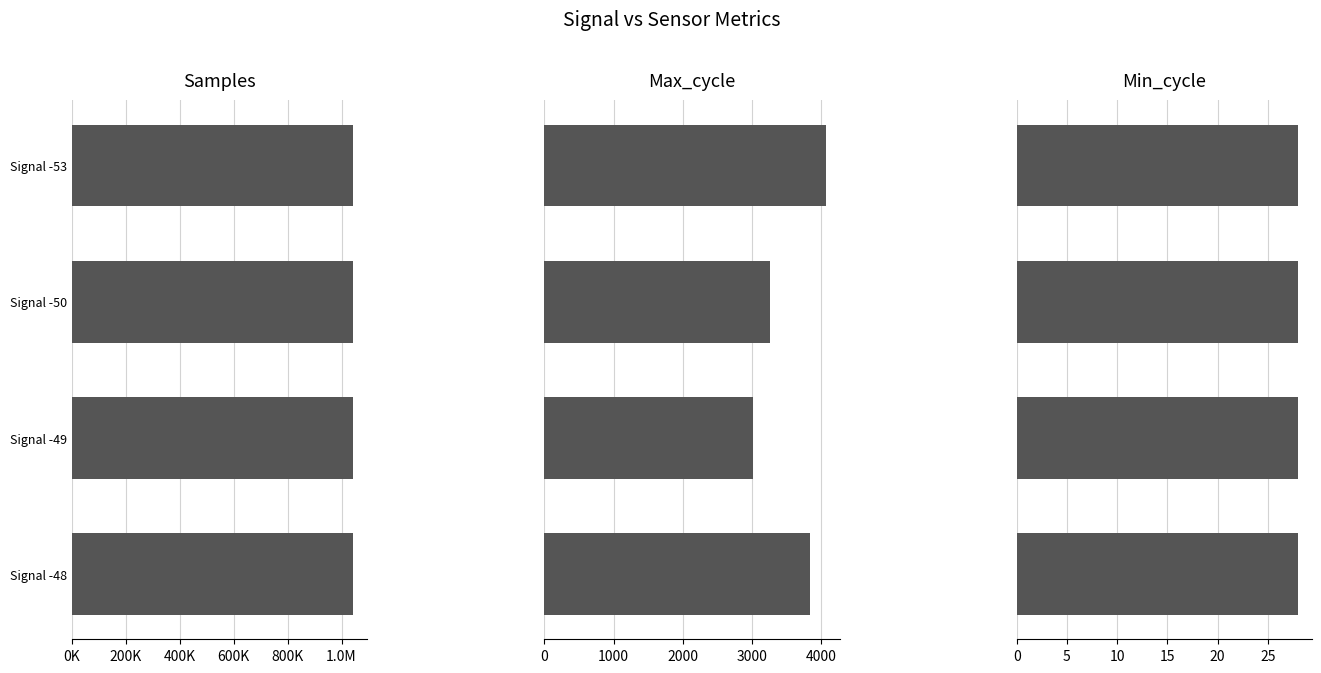

Reading left to right, extract all data points from this chart.

Samples: 1041741.0	1042941.0	1043053.0	1041467.0
Max_cycle: 4059.0	3252.0	3011.0	3834.0
Min_cycle: 0.6	0.6	0.6	0.6